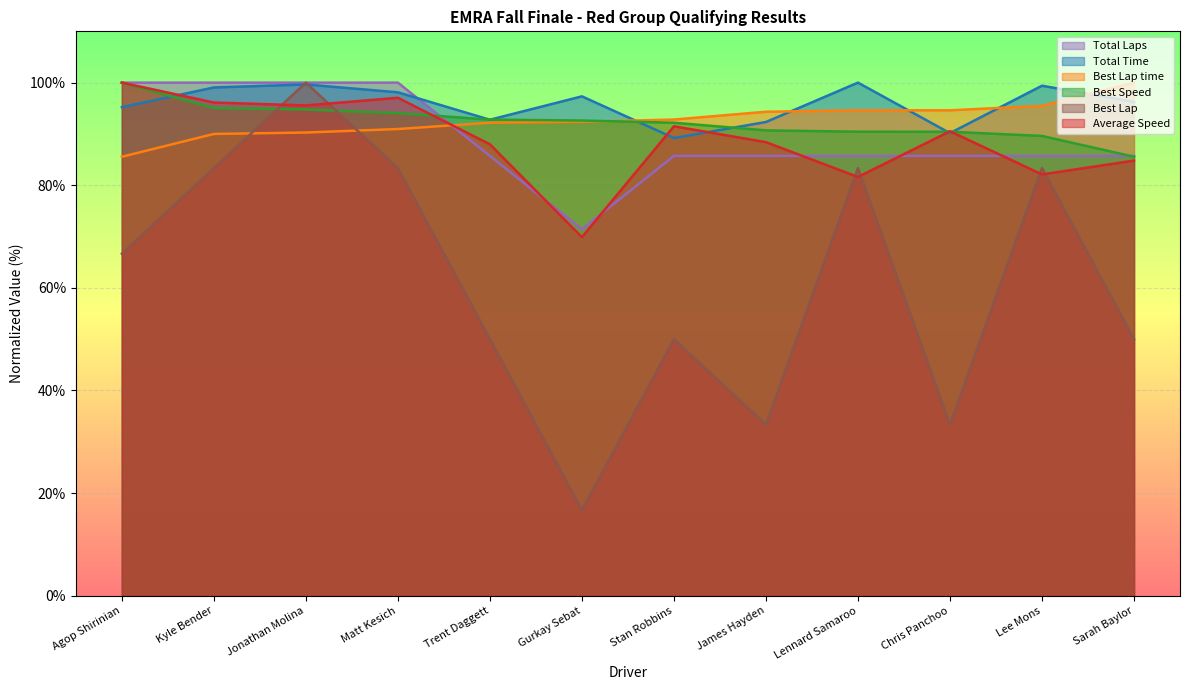

Rank the categories by Total Laps value from lowest to highest.

Gurkay Sebat, Trent Daggett, Stan Robbins, James Hayden, Lennard Samaroo, Chris Panchoo, Lee Mons, Sarah Baylor, Agop Shirinian, Kyle Bender, Jonathan Molina, Matt Kesich